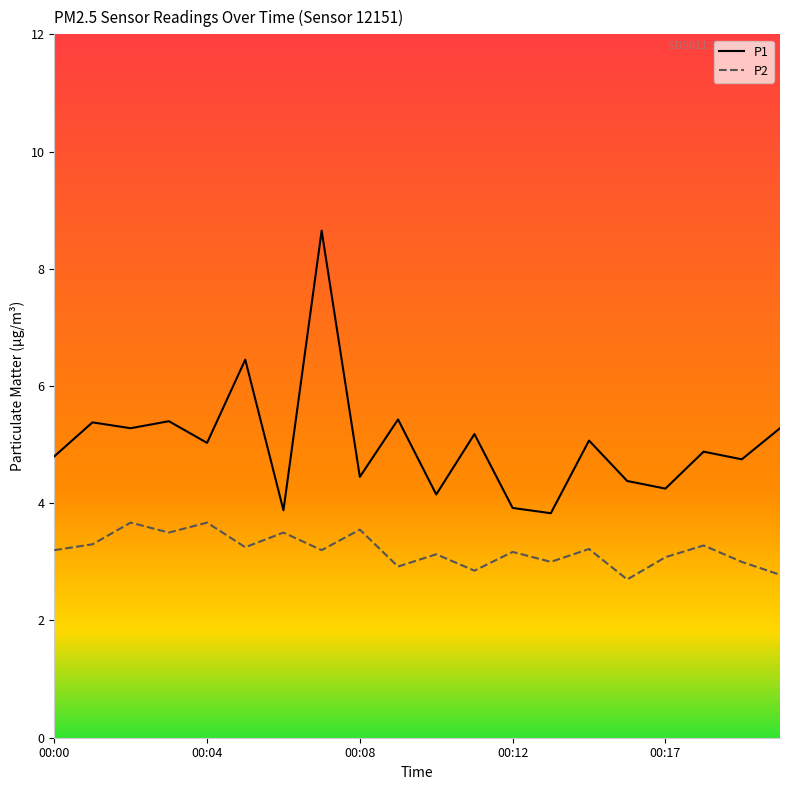

Which series has the widest spread of values?

P1